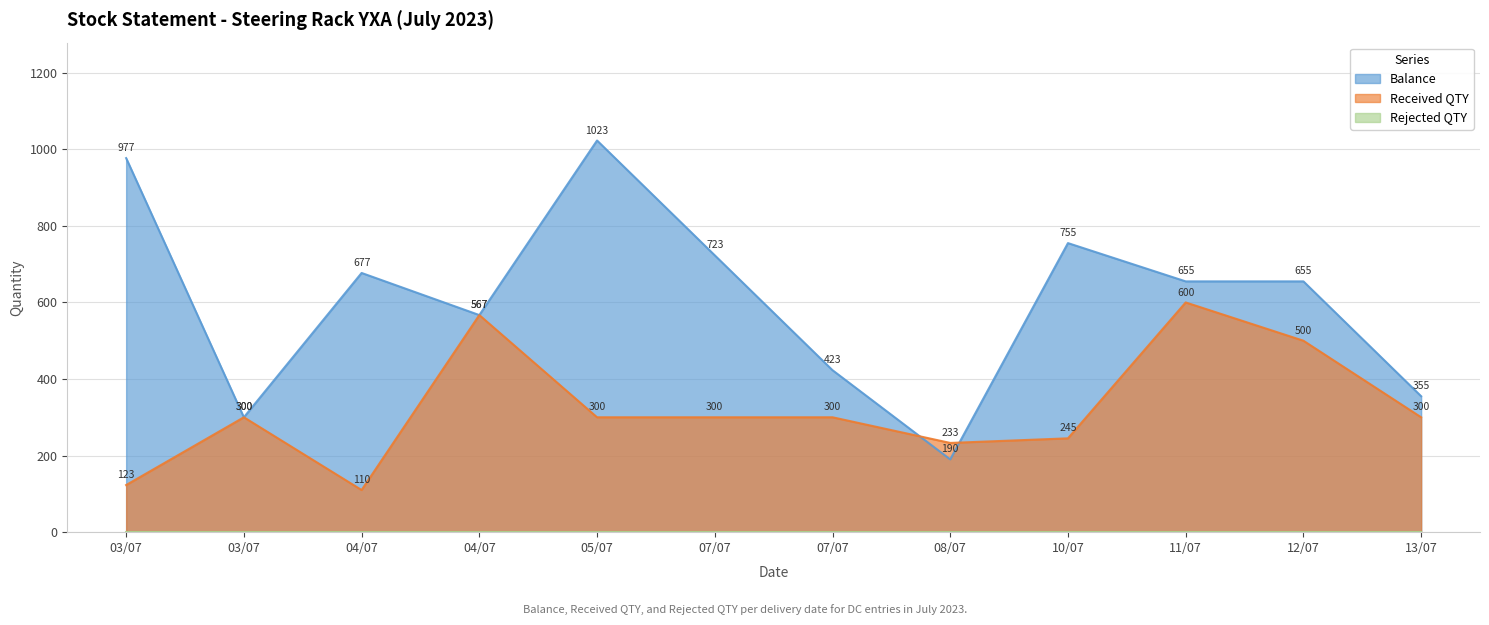

True or false: Balance has more than 0 interior local peaks.

True